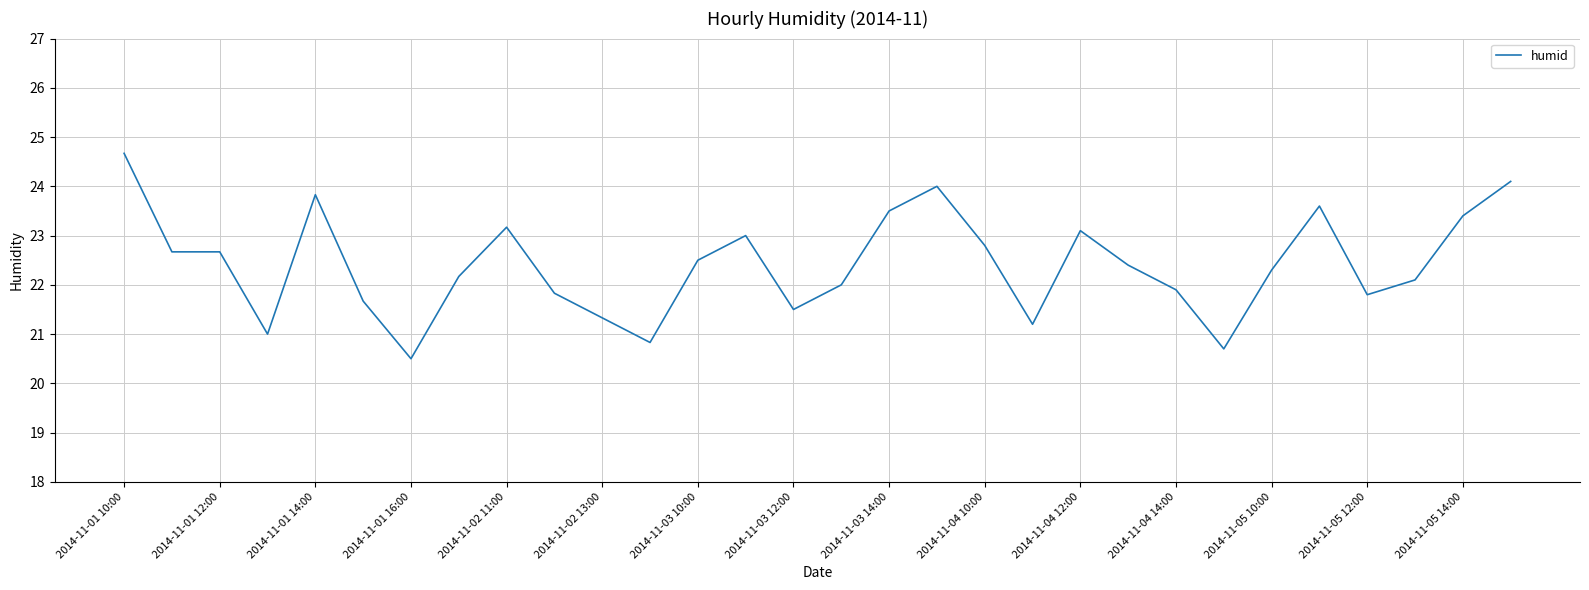

What is the smallest value displayed?

20.5